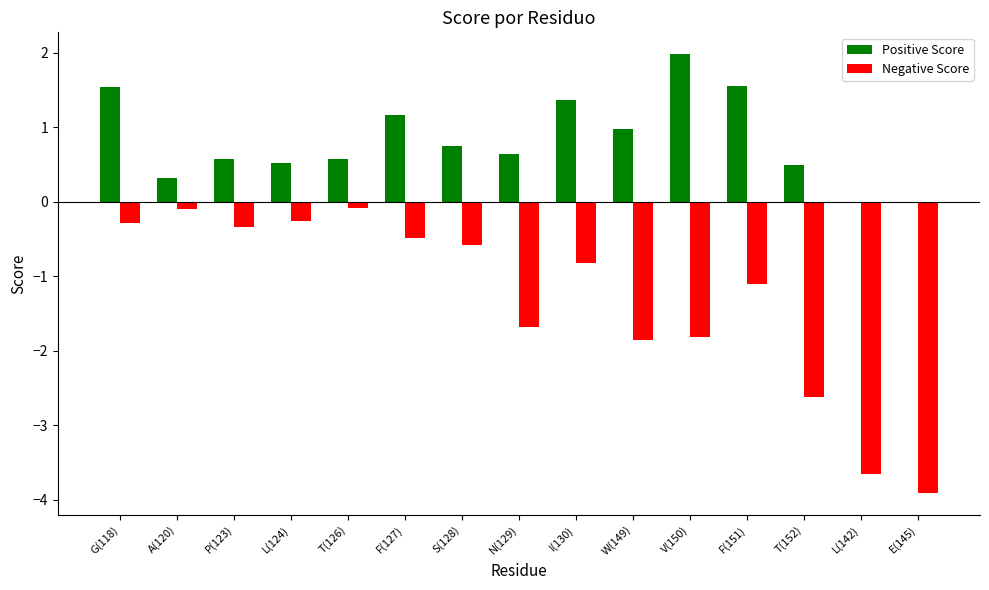

What is the sum of the Positive Score values at N(129) and G(118)?

2.2